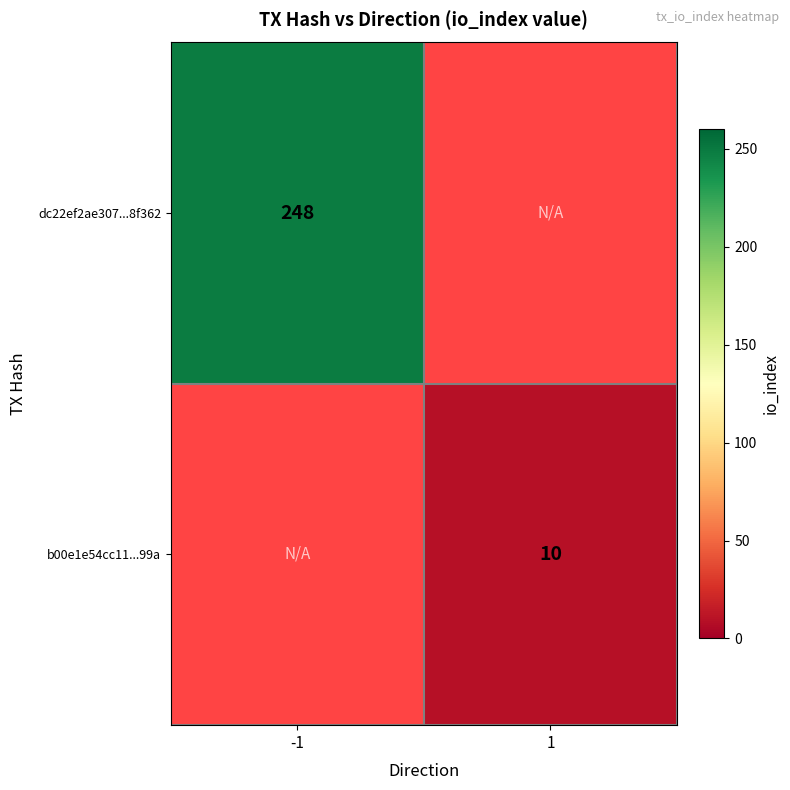

True or false: dc22ef2ae307...8f362 has a value of 248 at -1.

True